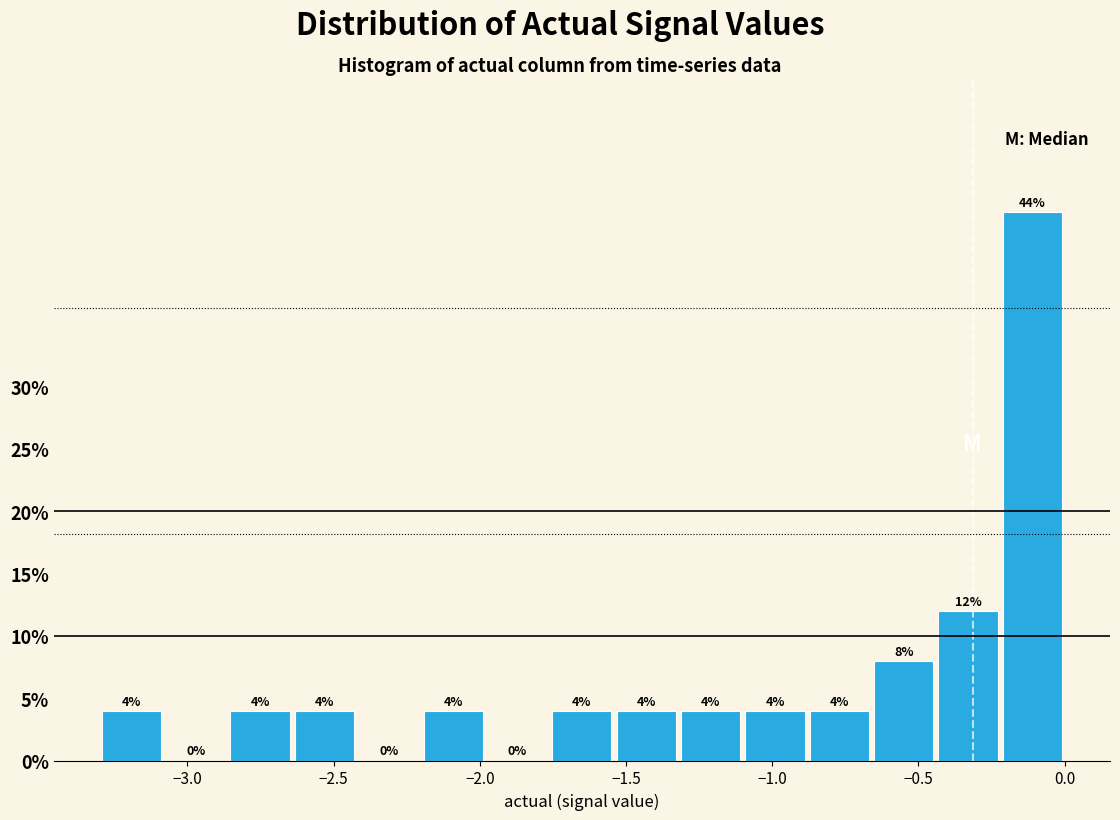

What is the height of the bar covering -1.55 to -1.30 on the x-axis? The bar edges are not printed on the chart, so give them approximately, as read against the axis.

4